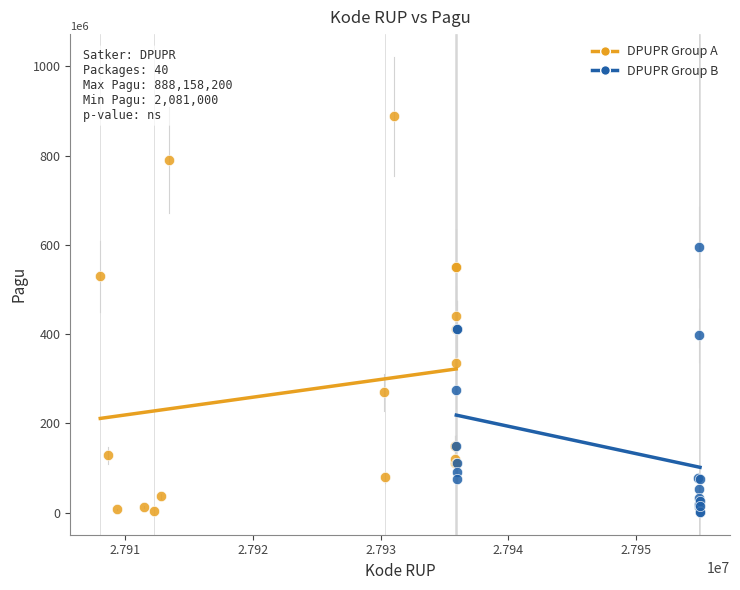

What are all the series names shown in the legend?

DPUPR Group A, DPUPR Group B